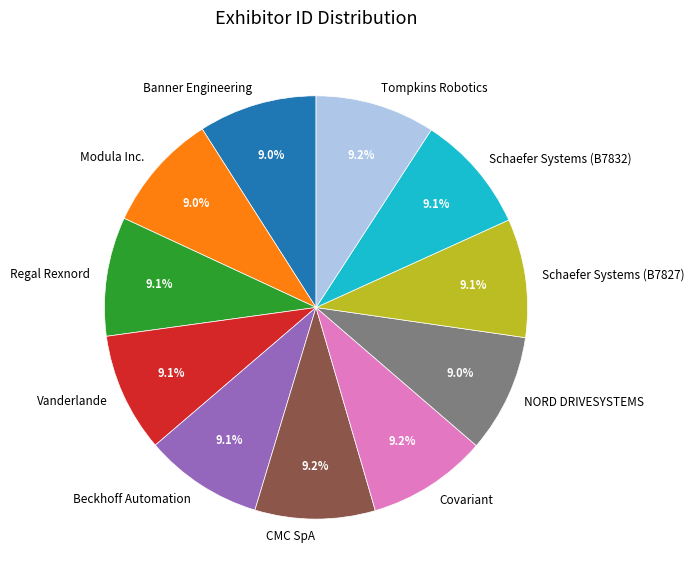

Does Regal Rexnord represent more than half of the total?

No